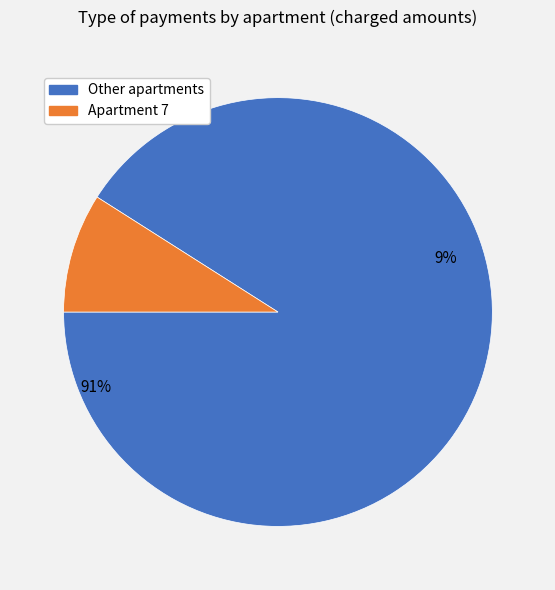

Is 1 the majority of the pie?

No